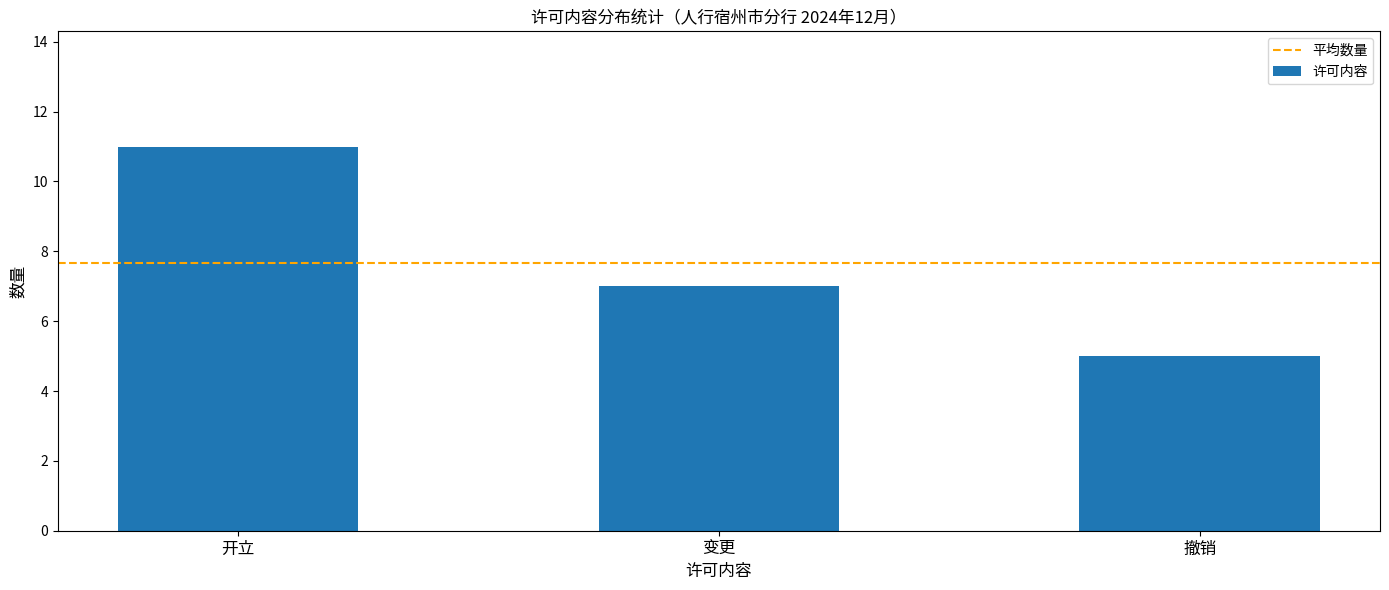

At which category does the chart reach its minimum across all series?

撤销